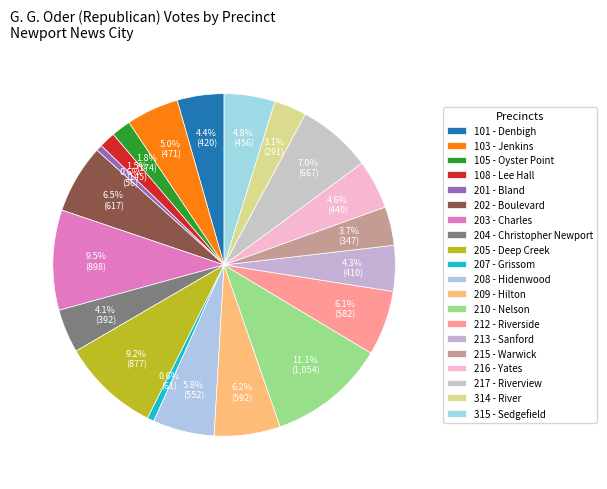

Count the number of slices in the pie.

20